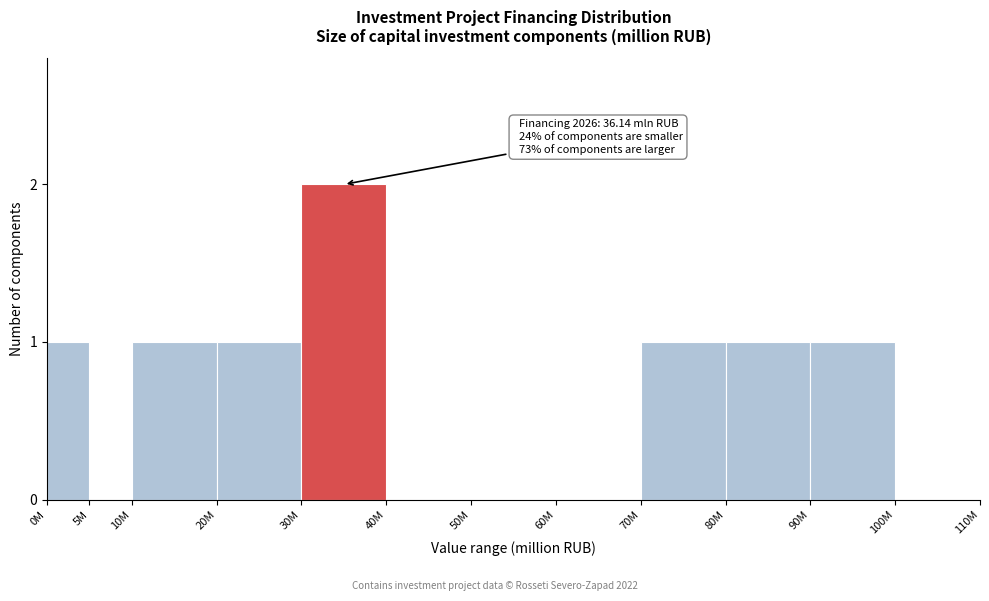

Reading right to left, list all the values displayed in this chart.

100M=0	90M=1	80M=1	70M=1	60M=0	50M=0	40M=0	30M=2	20M=1	10M=1	5M=0	0M=1